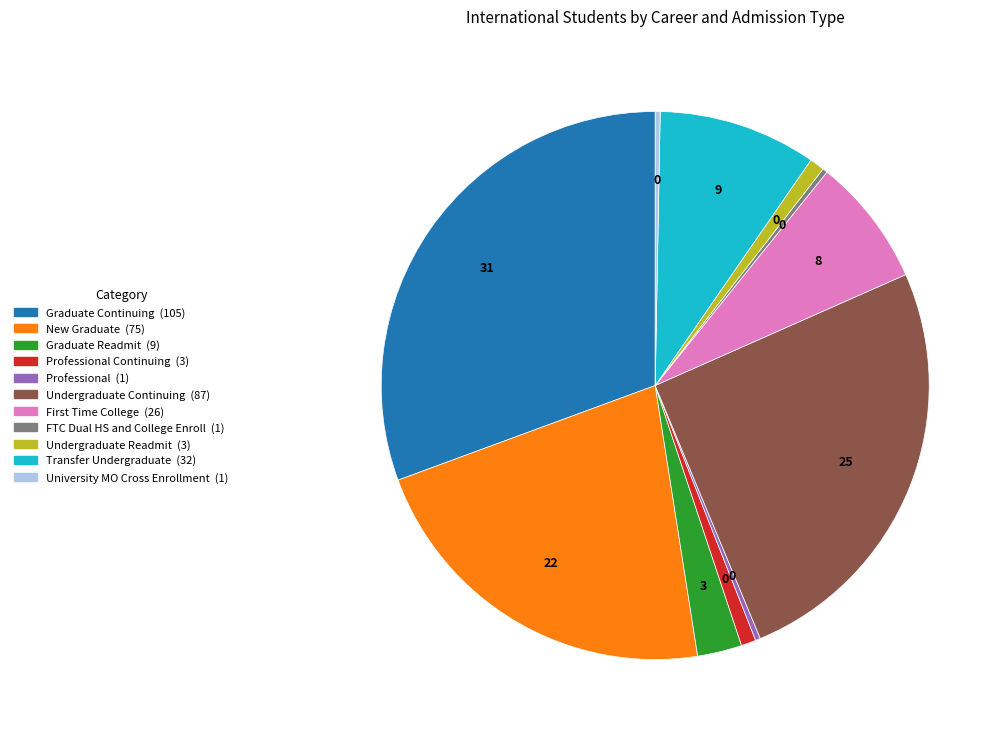

Is there any slice that represents more than half of the pie?

No